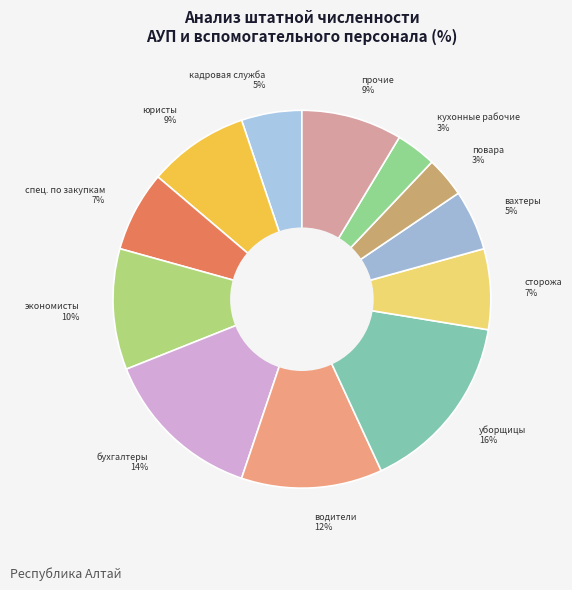

Does экономисты account for over 50% of the chart?

No